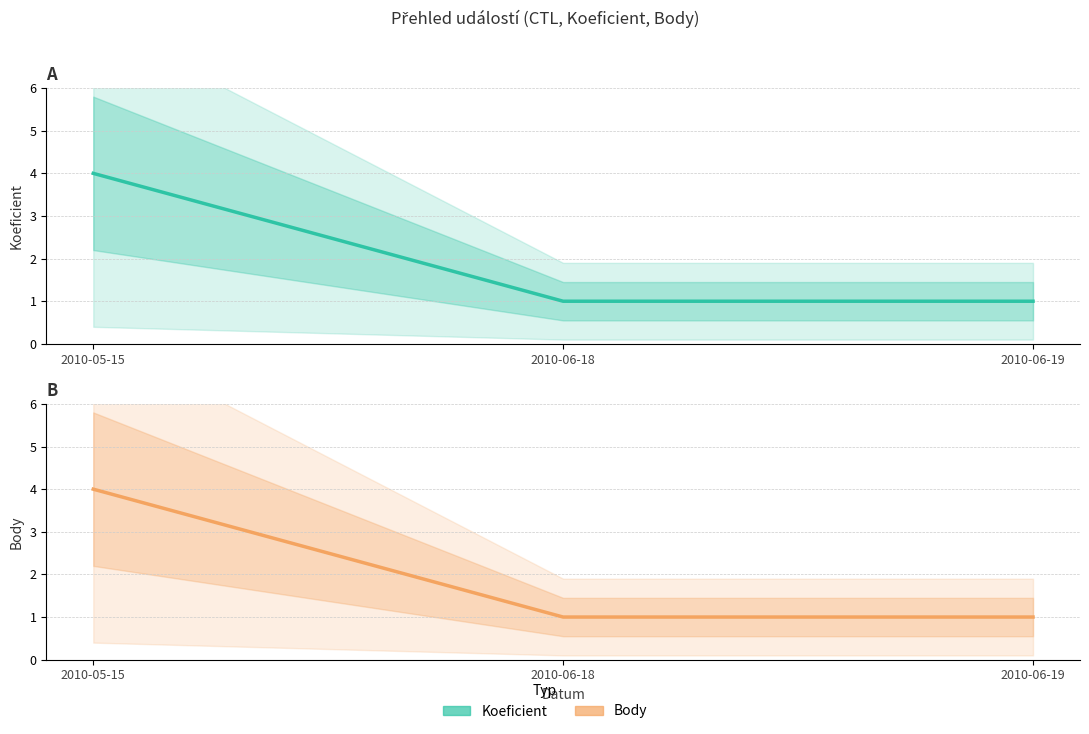

What are all the series names shown in the legend?

Koeficient, Body